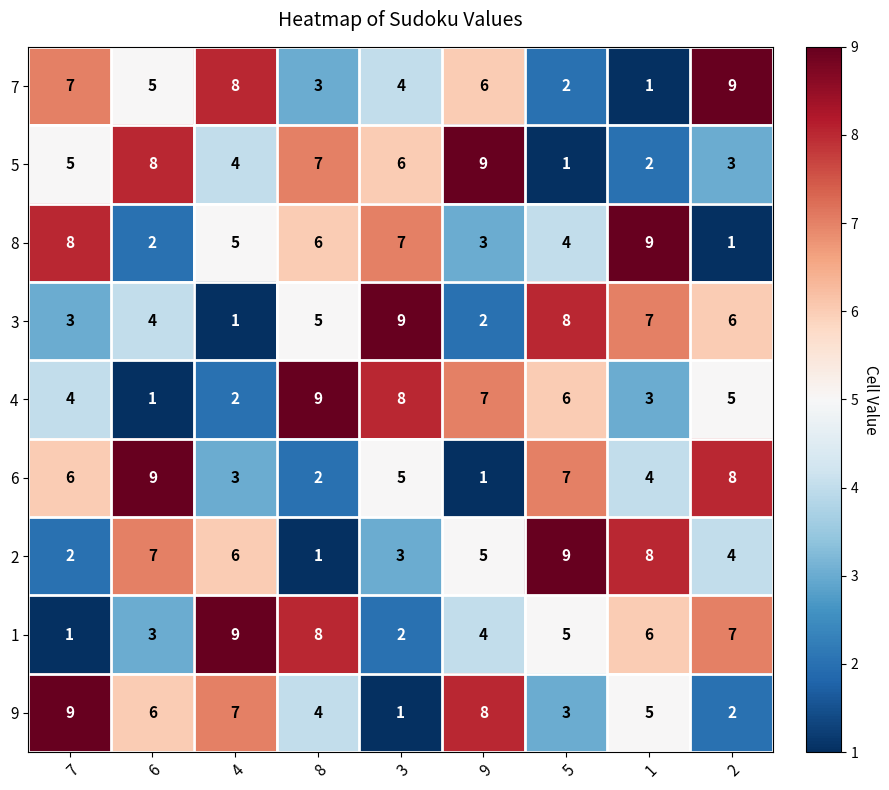

Count the 1 values in the range 3 to 7.

5